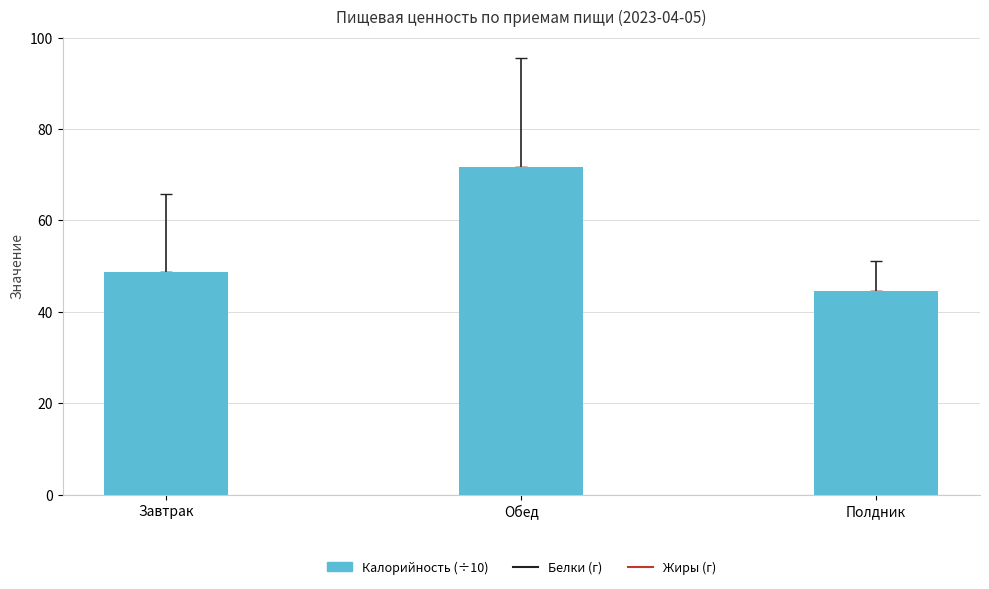

What is the difference between the second highest and minimum values?

4.2